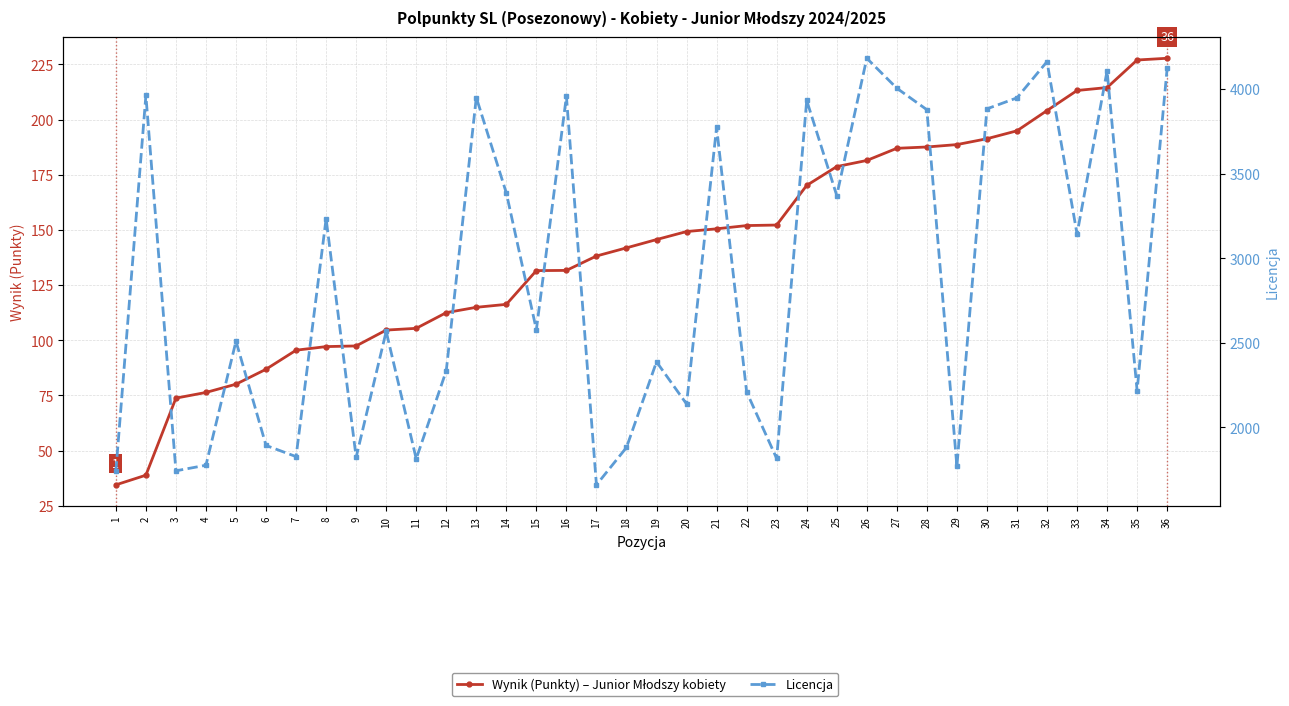

List the series in order of their overall mean, lowest first.

Wynik (Punkty), Licencja